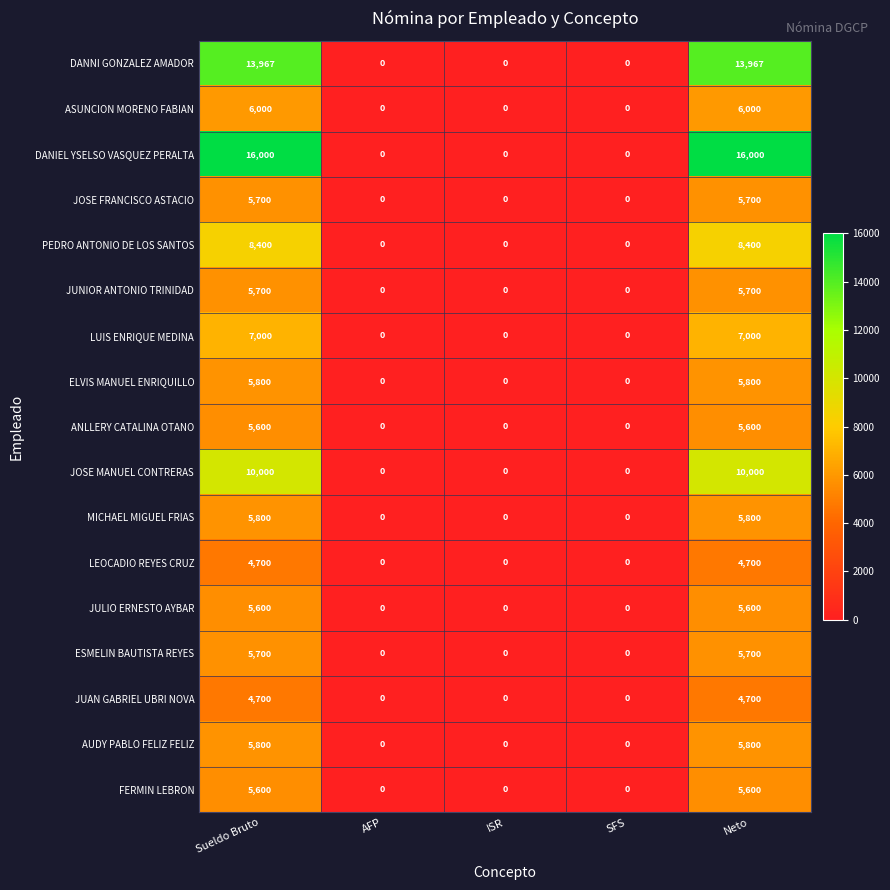

At how many categories does at least one series exceed 15763?

2